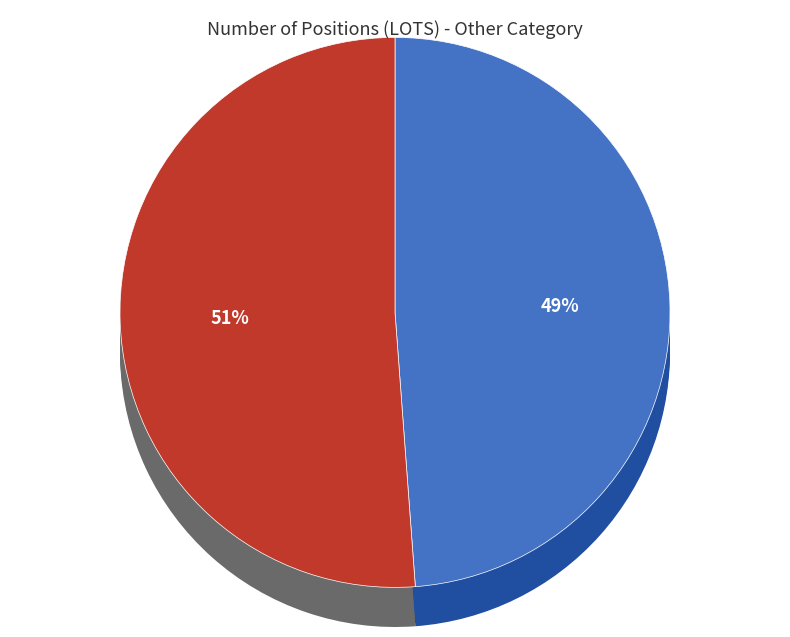

To the nearest percent, what is the combined percentage of Investment Funds Long and Investment Funds Short?

100%